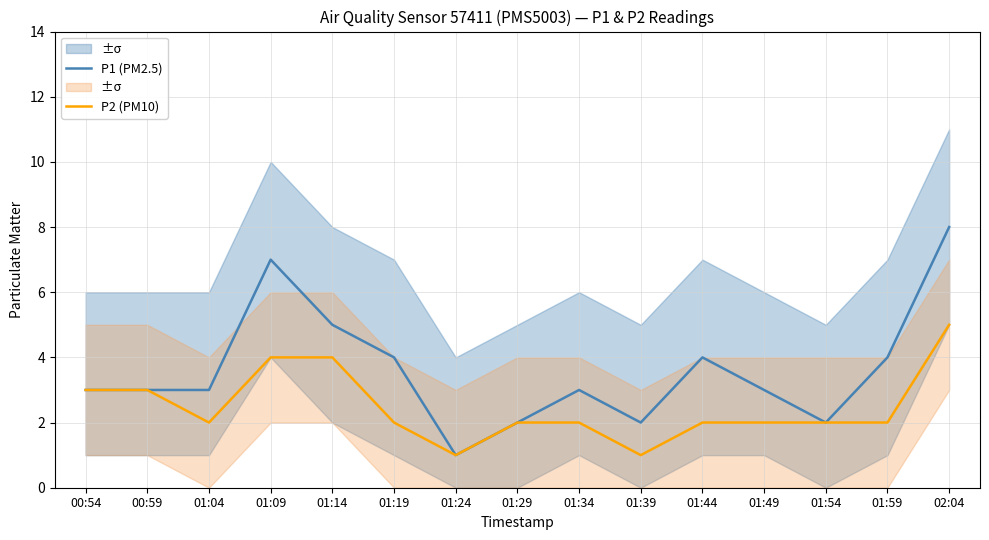

True or false: P2 (PM10) and P1 (PM2.5) intersect in this chart.

False